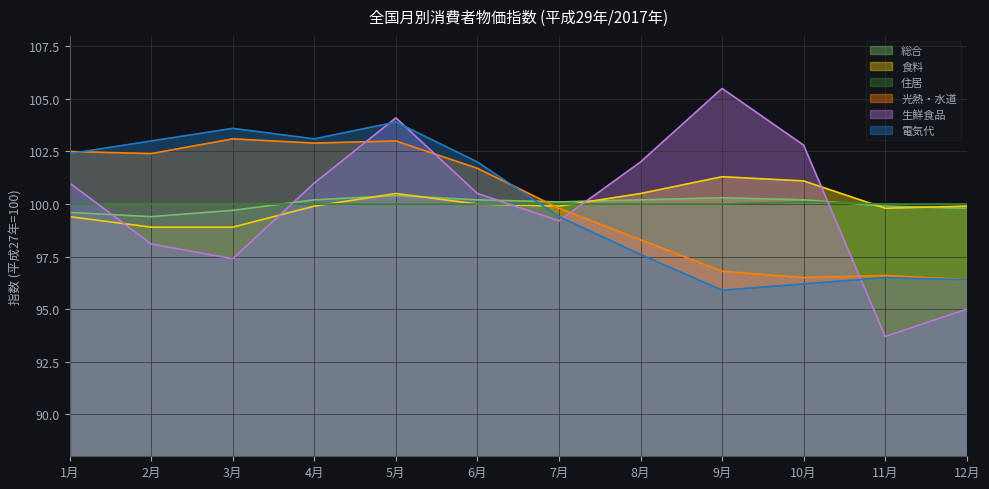

At which label does 食料 first exceed 99?

1月